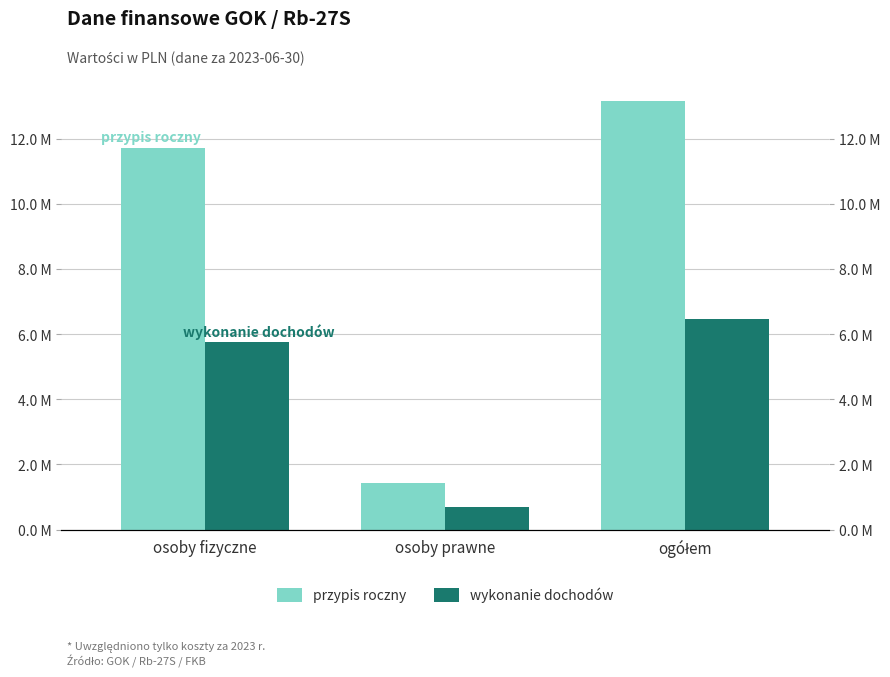

Reading left to right, what are all the values shown in this chart?

przypis roczny: osoby fizyczne=11726334.0	osoby prawne=1416999.0	ogółem=13143333.0
wykonanie dochodów: osoby fizyczne=5749540.1	osoby prawne=699406.0	ogółem=6448946.1